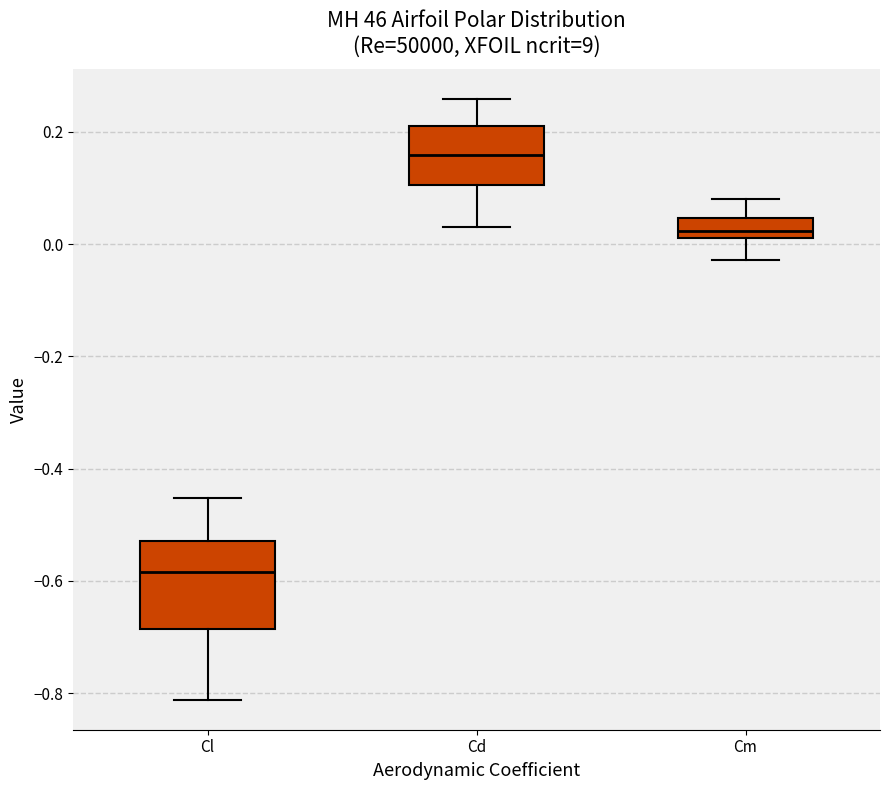

Reading left to right, transcribe this box plot: for each box, give where its median line is, the range the box spans, and where its two whiskers end, as read against the y-axis. The values are not printed on the chart, so give them approximately, as read against the axis.

Cl: median -0.58, box -0.68 to -0.52, whiskers -0.82 to -0.46
Cd: median 0.16, box 0.10 to 0.22, whiskers 0.04 to 0.26
Cm: median 0.02 (inside the box), box 0.02 to 0.04, whiskers -0.02 to 0.08